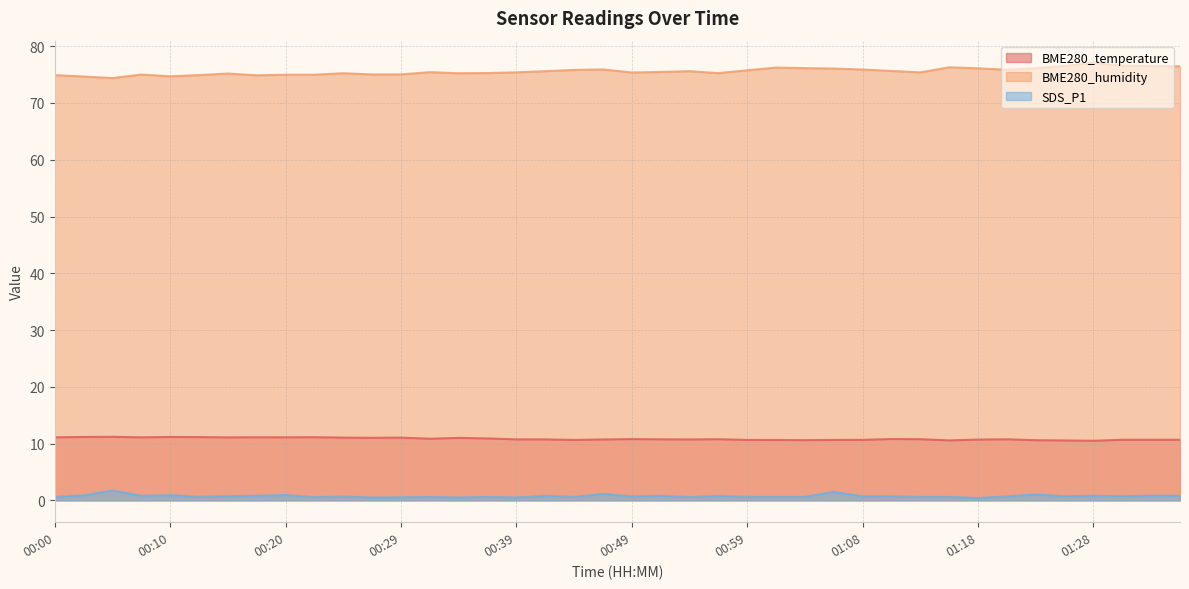

True or false: SDS_P1 and BME280_temperature cross at least once.

False